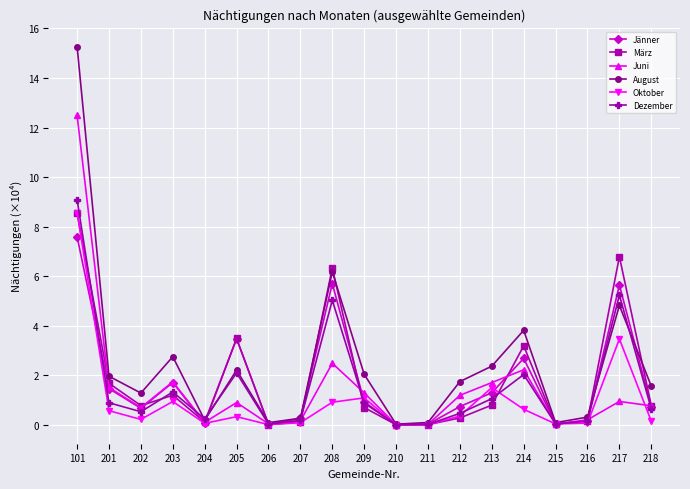

Which series changed the most between 216 and 217?

März